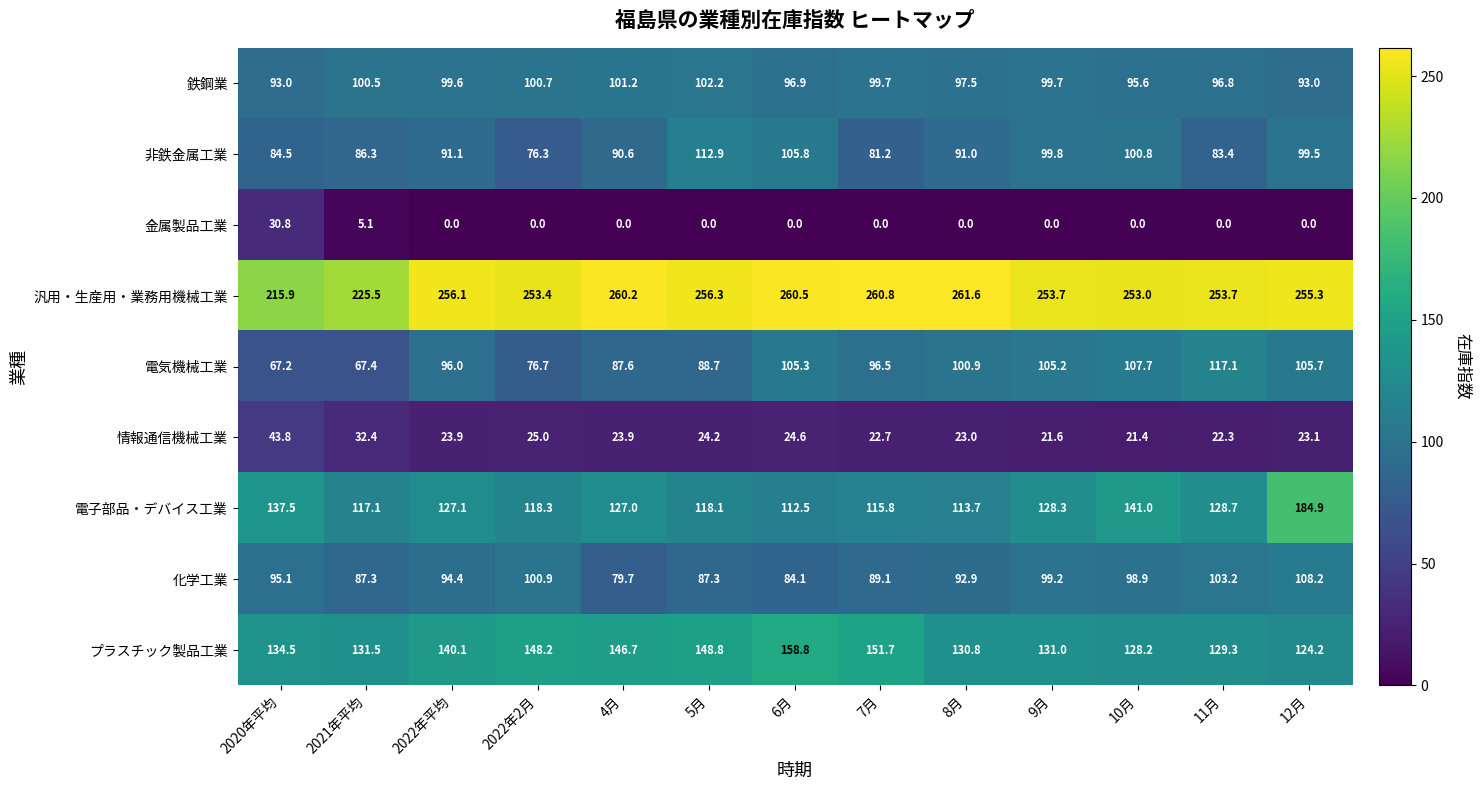

What is the difference between the second highest and minimum values in the 非鉄金属工業 series?

29.5